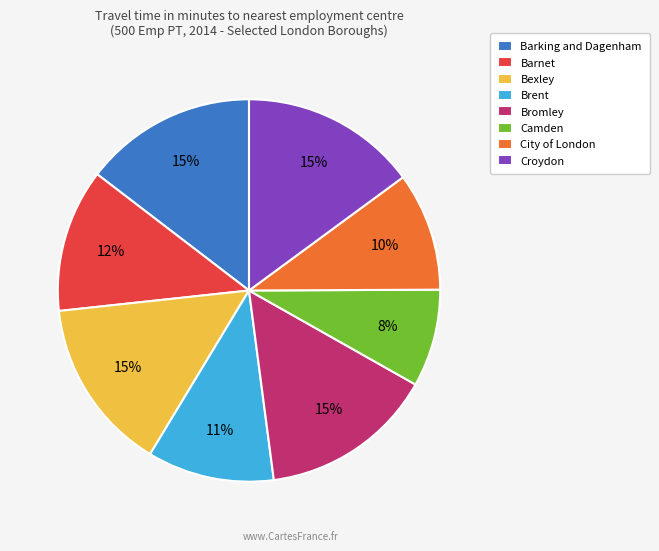

Between City of London and Brent, which is larger?

Brent